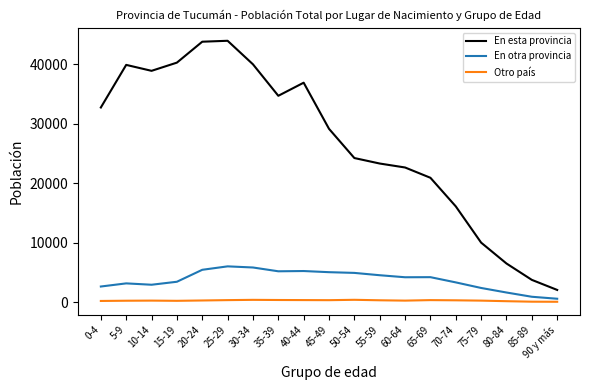

What is the average value of the En esta provincia series?

26845